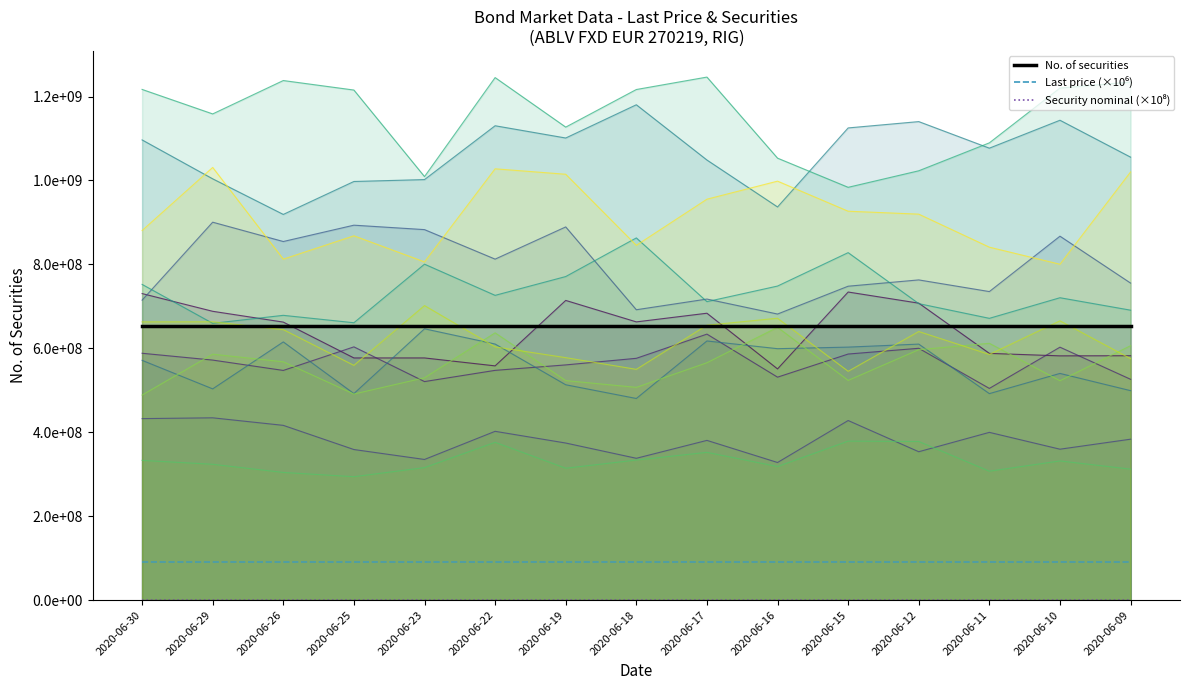

At how many categories does at least one series exceed 254869274?

15